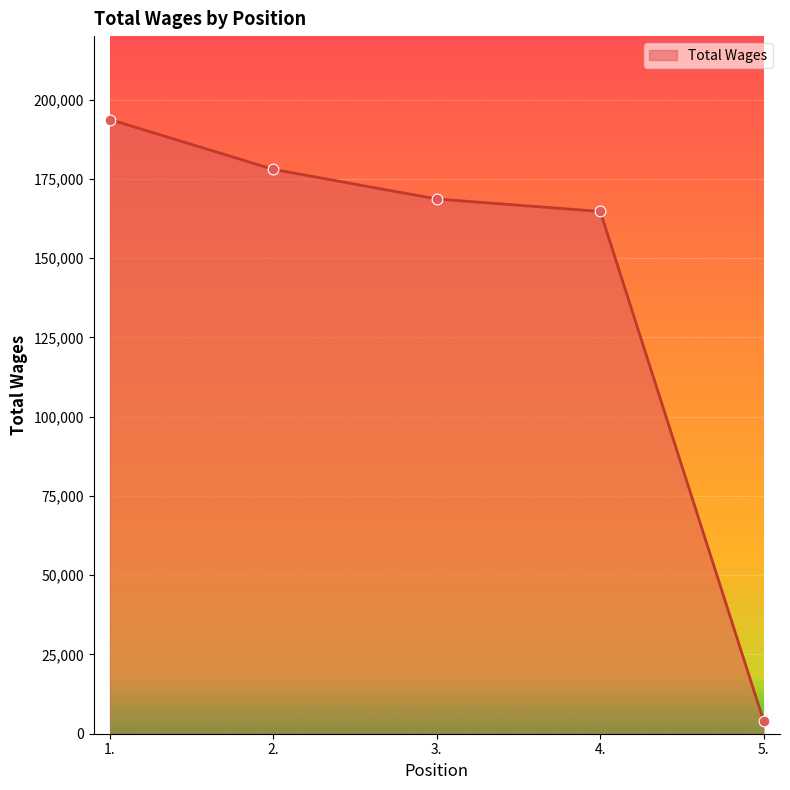

What is the change in value from 1. to 4.?

-28995